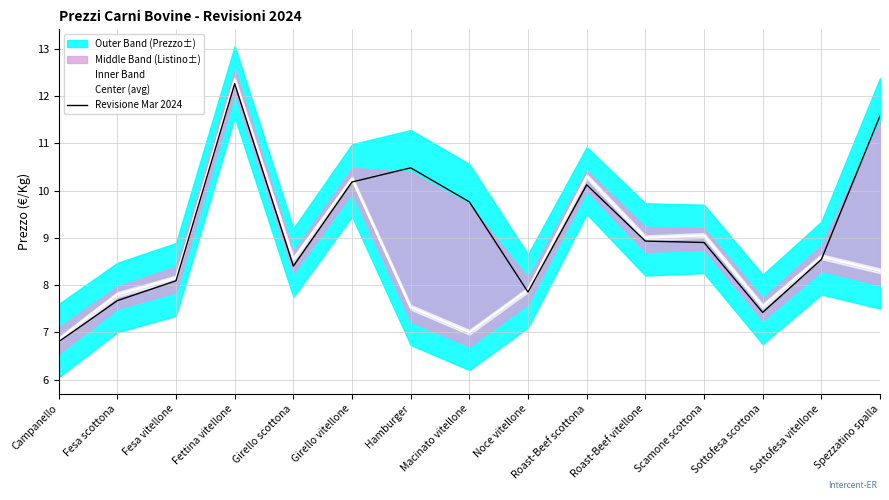

At which category does Center (avg) reach its first local valley?

Girello scottona